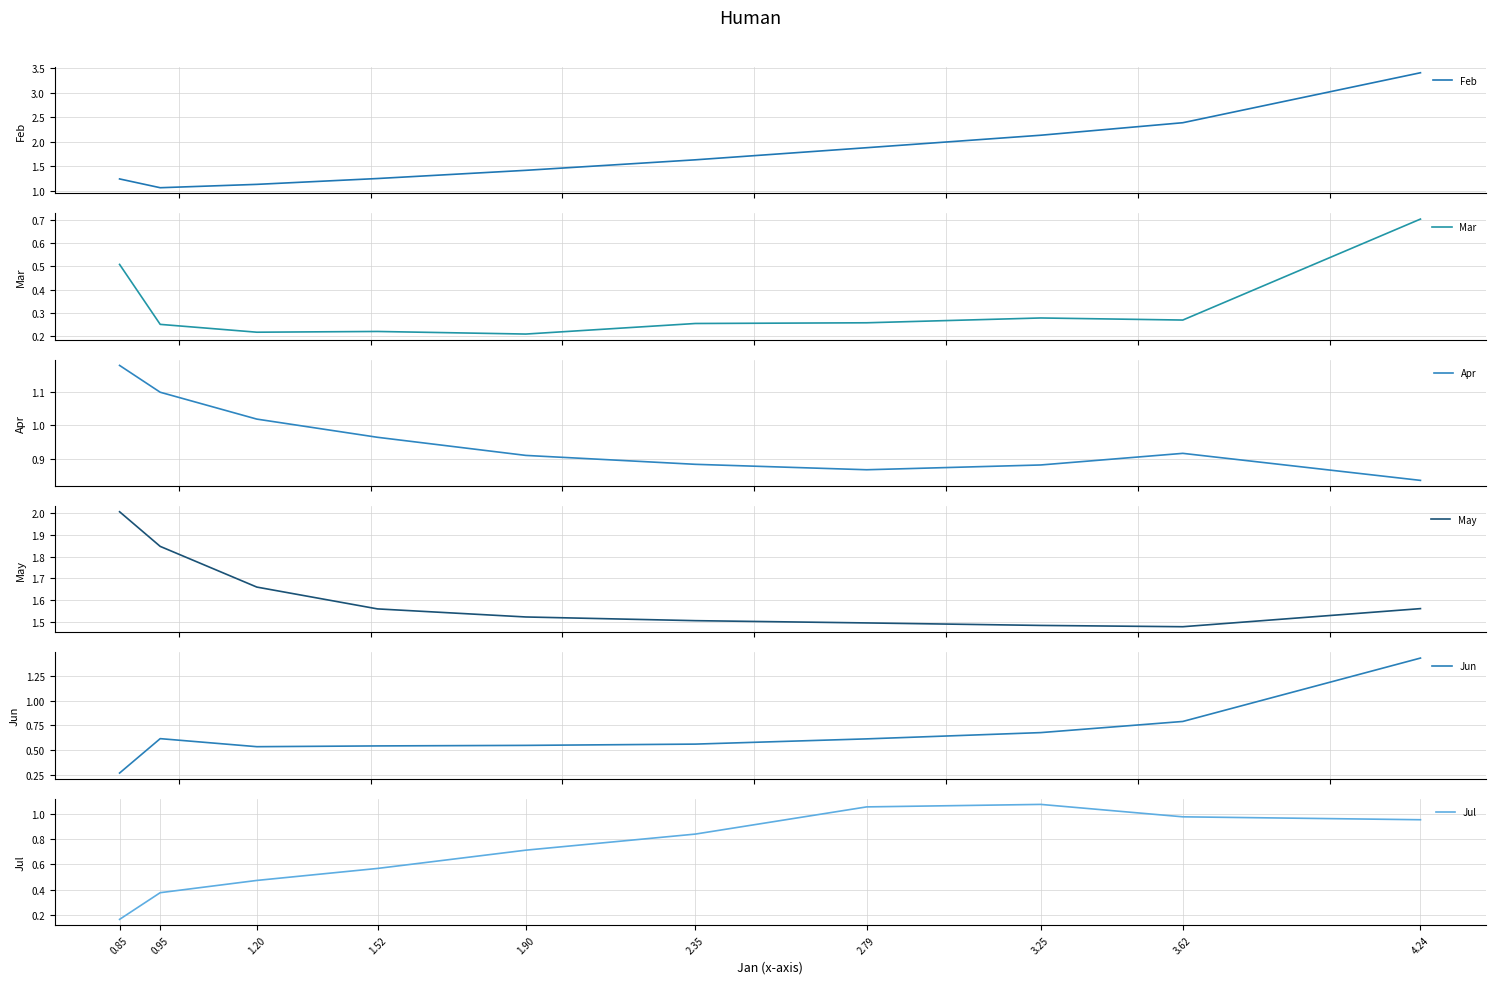

The Jul series shows 0.2 at 1.20. True or false?

False